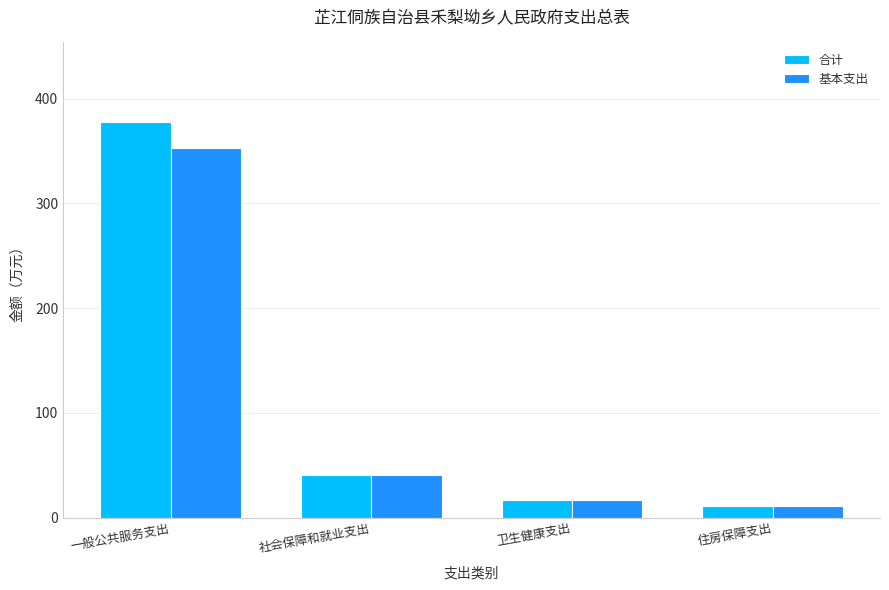

At which label is 基本支出 closest to 181?

社会保障和就业支出